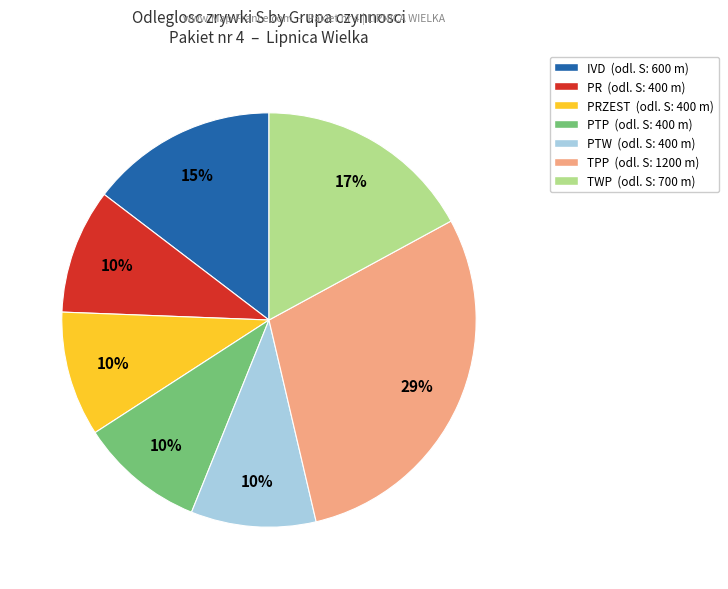

To the nearest percent, what is the average slice percentage?

14%